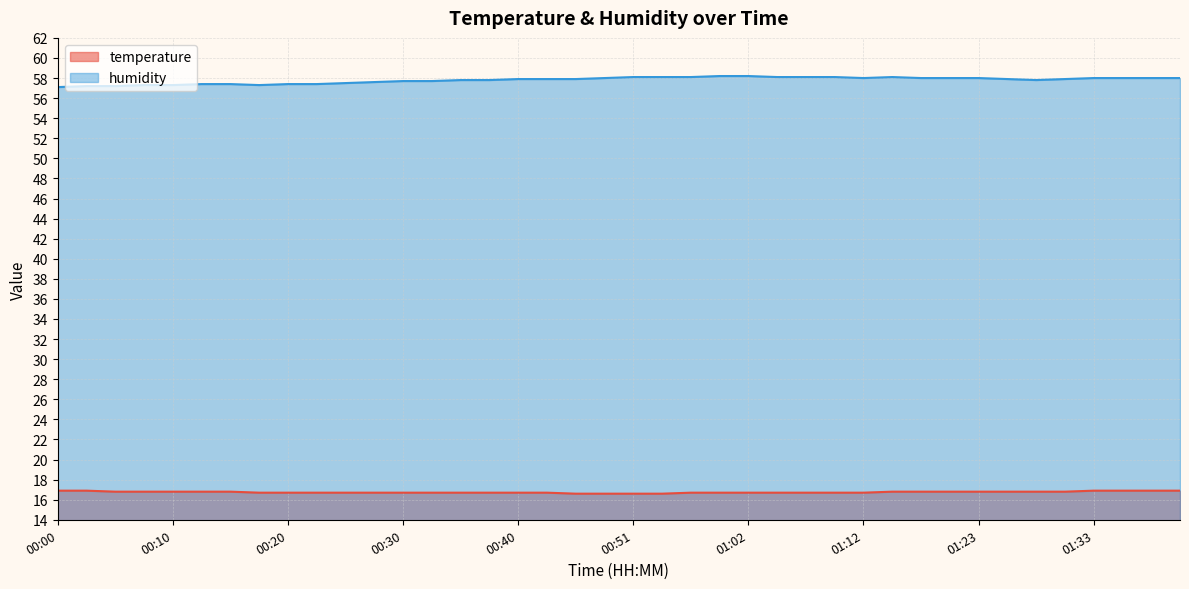

Is it true that humidity equals 75.8 at 00:00?

False